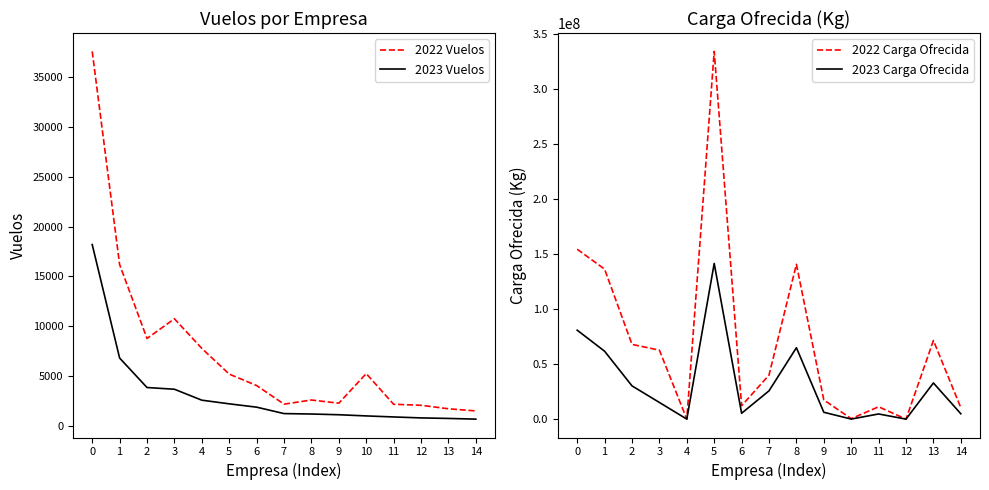

At how many categories does at least one series exceed 325388640?

1